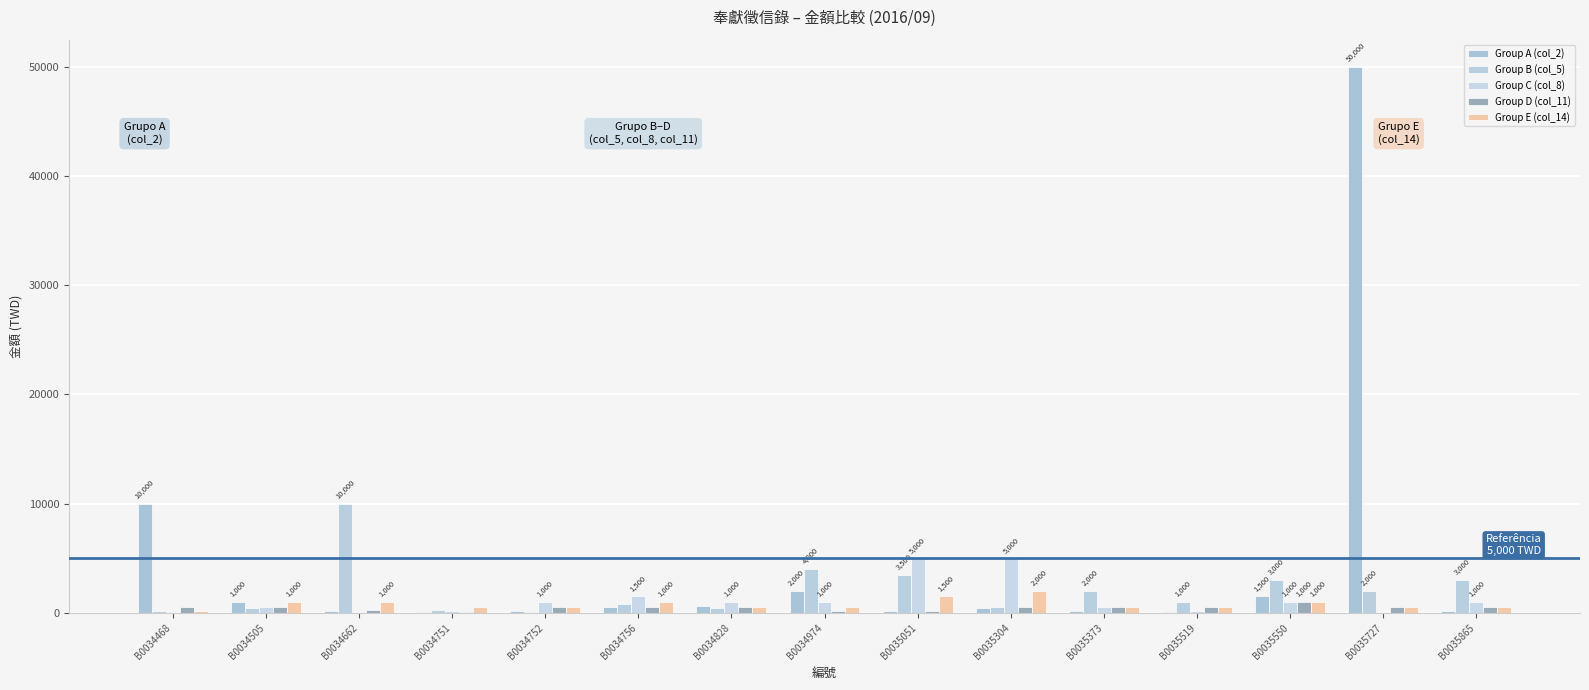

What is the approximate value of Group B (col_5) at B0035373, to the nearest 10?

2000